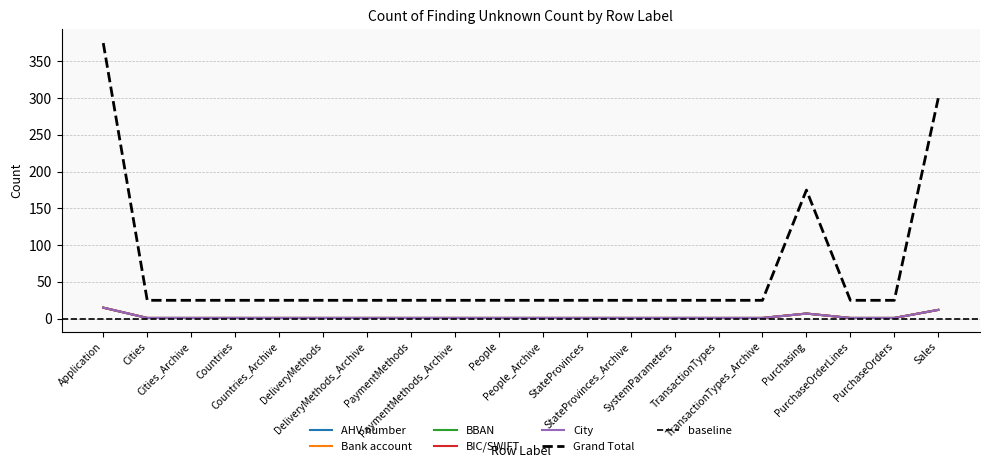

What is the average value of the Bank account series?

3